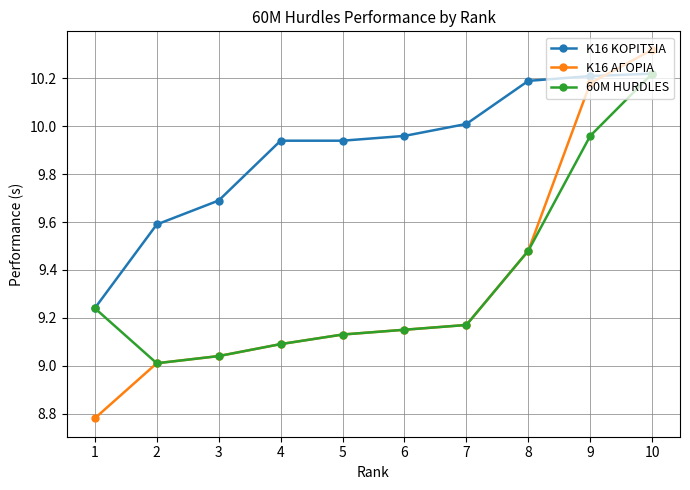

Where is K16 ΑΓΟΡΙΑ nearest to the value 9?

2